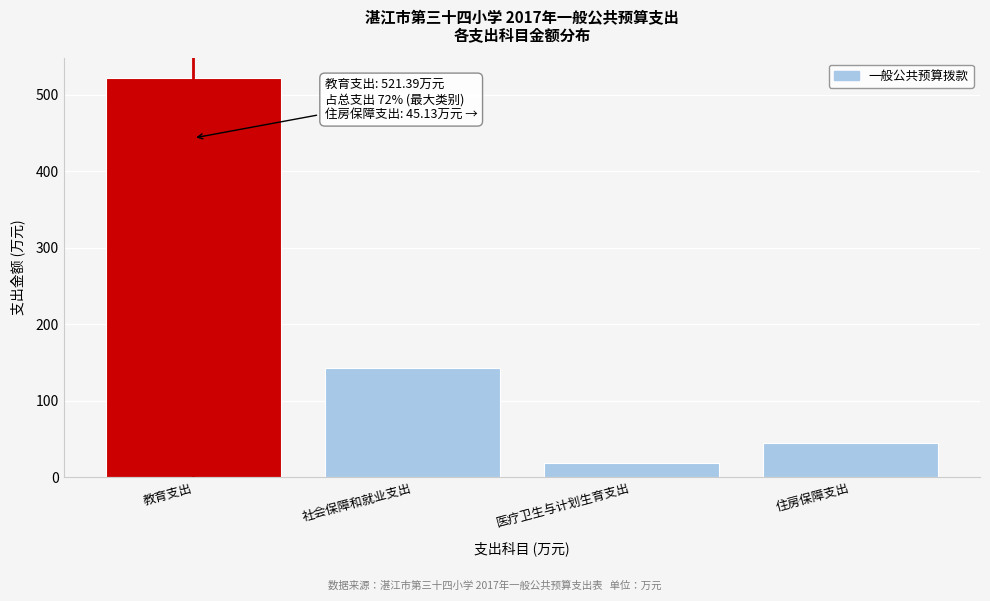

Reading left to right, transcribe all the data shown in this chart.

521.4	143.2	18.4	45.1